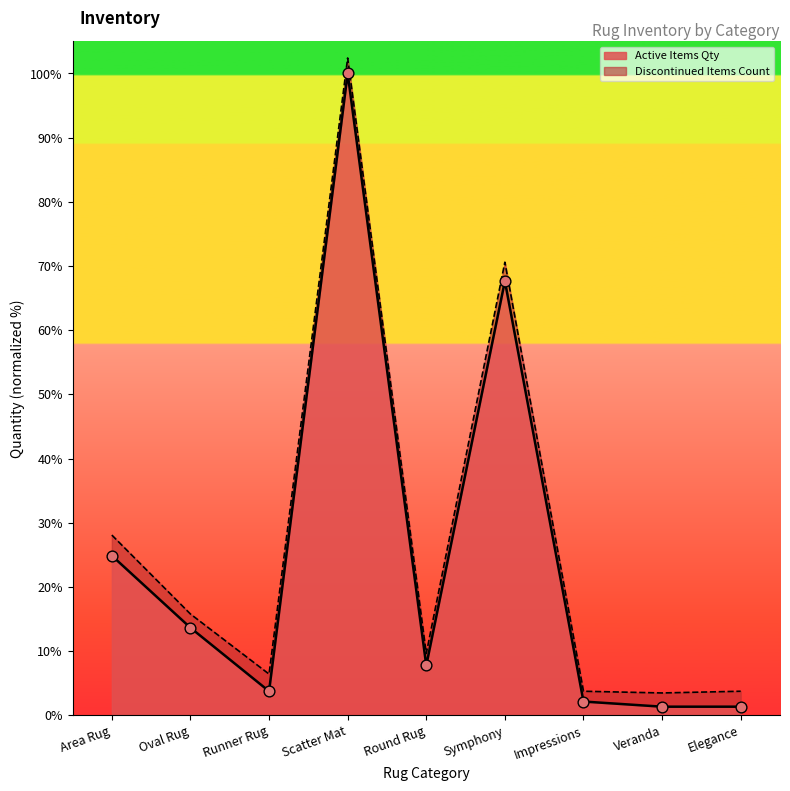

Approximately how many times larger is the value at Veranda compared to Runner Rug?

0.4